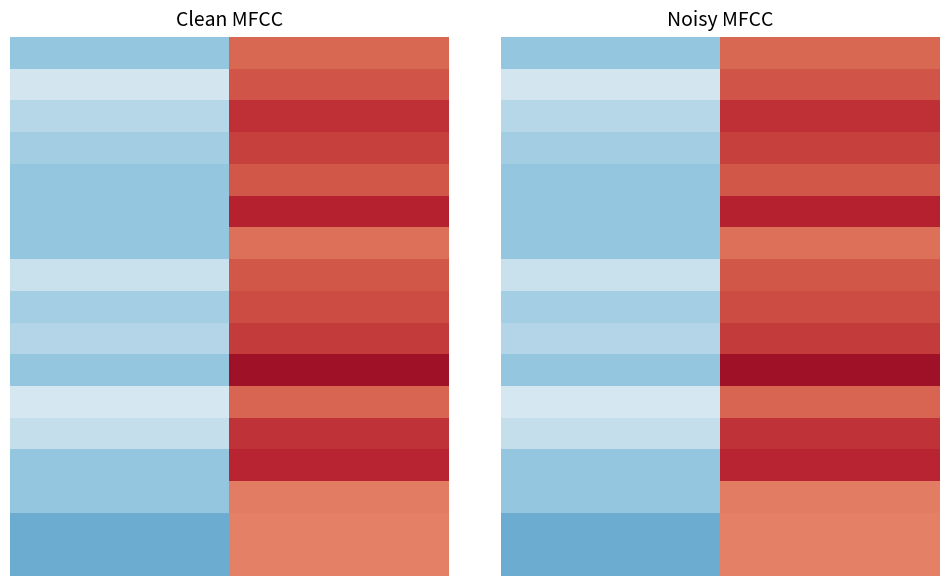

What is the spread (max minus min) of values at 1?

15.2